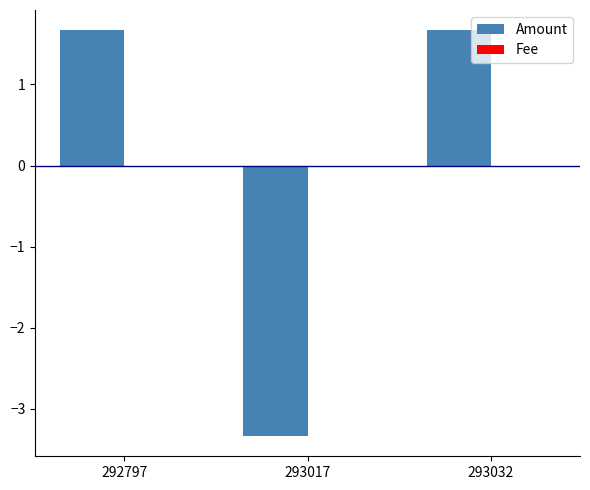

What is the minimum value shown in the chart?

-3.3